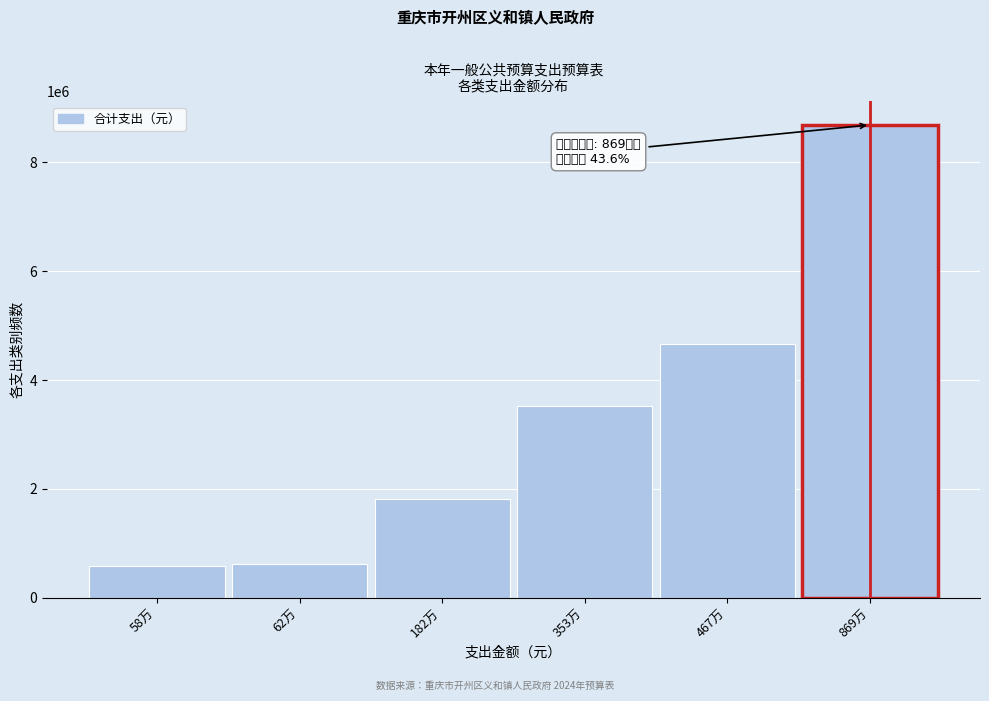

What is the greatest value displayed?

8687347.8